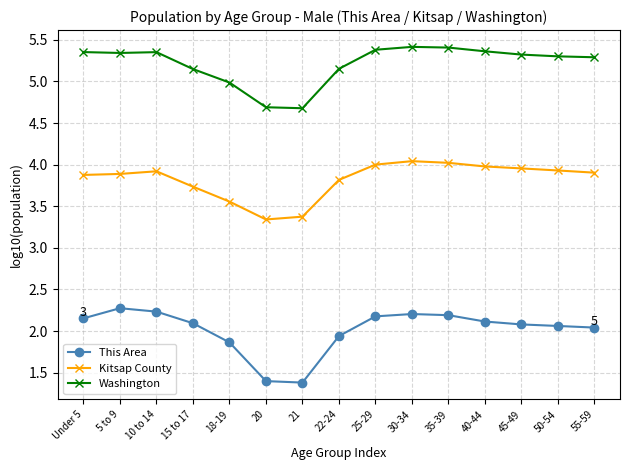

The value of This Area at 21 is 0.9. True or false?

False